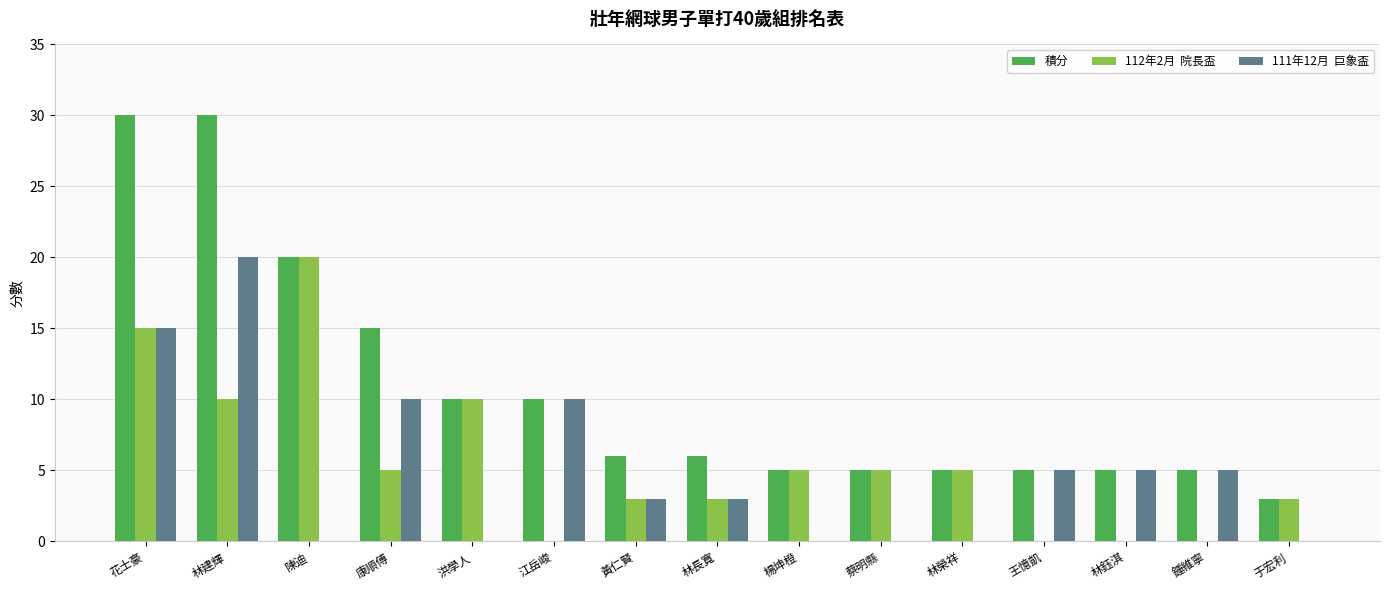

What is the total value across all series at 花士豪?

60